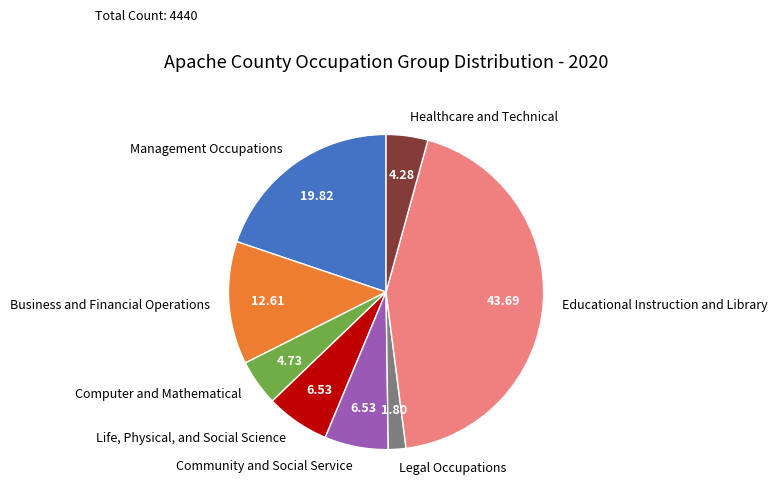

Which category has the smallest portion of the pie?

Legal Occupations